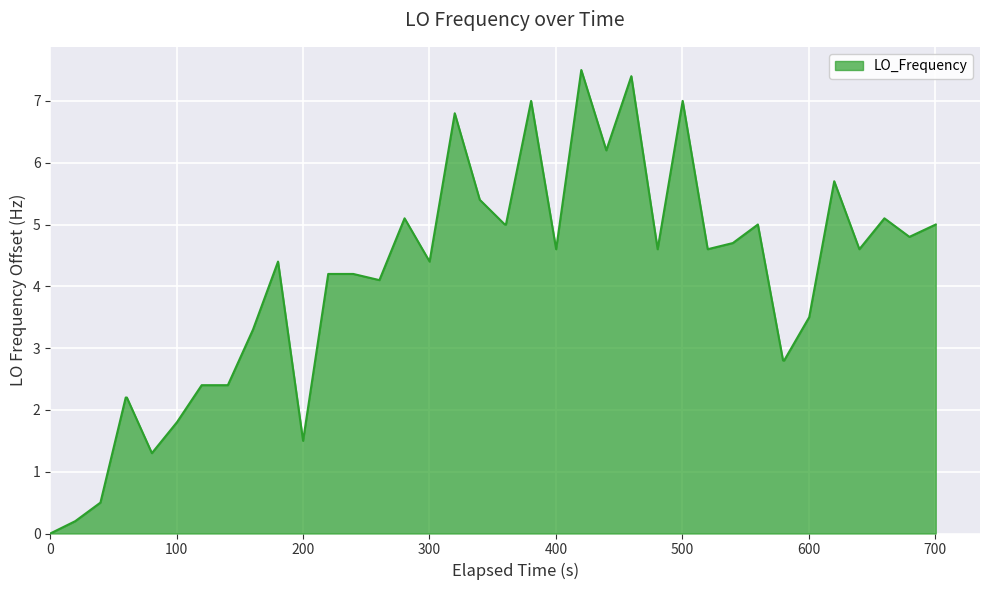

Reading left to right, list all the values displayed in this chart.

0.0	0.2	0.5	2.2	2.2	1.3	1.8	2.4	2.4	2.4	3.3	4.4	1.5	4.2	4.2	4.1	5.1	4.4	6.8	5.4	5.0	5.0	7.0	4.6	7.5	6.2	7.4	4.6	7.0	4.6	4.7	5.0	2.8	2.8	3.5	5.7	4.6	5.1	4.8	5.0